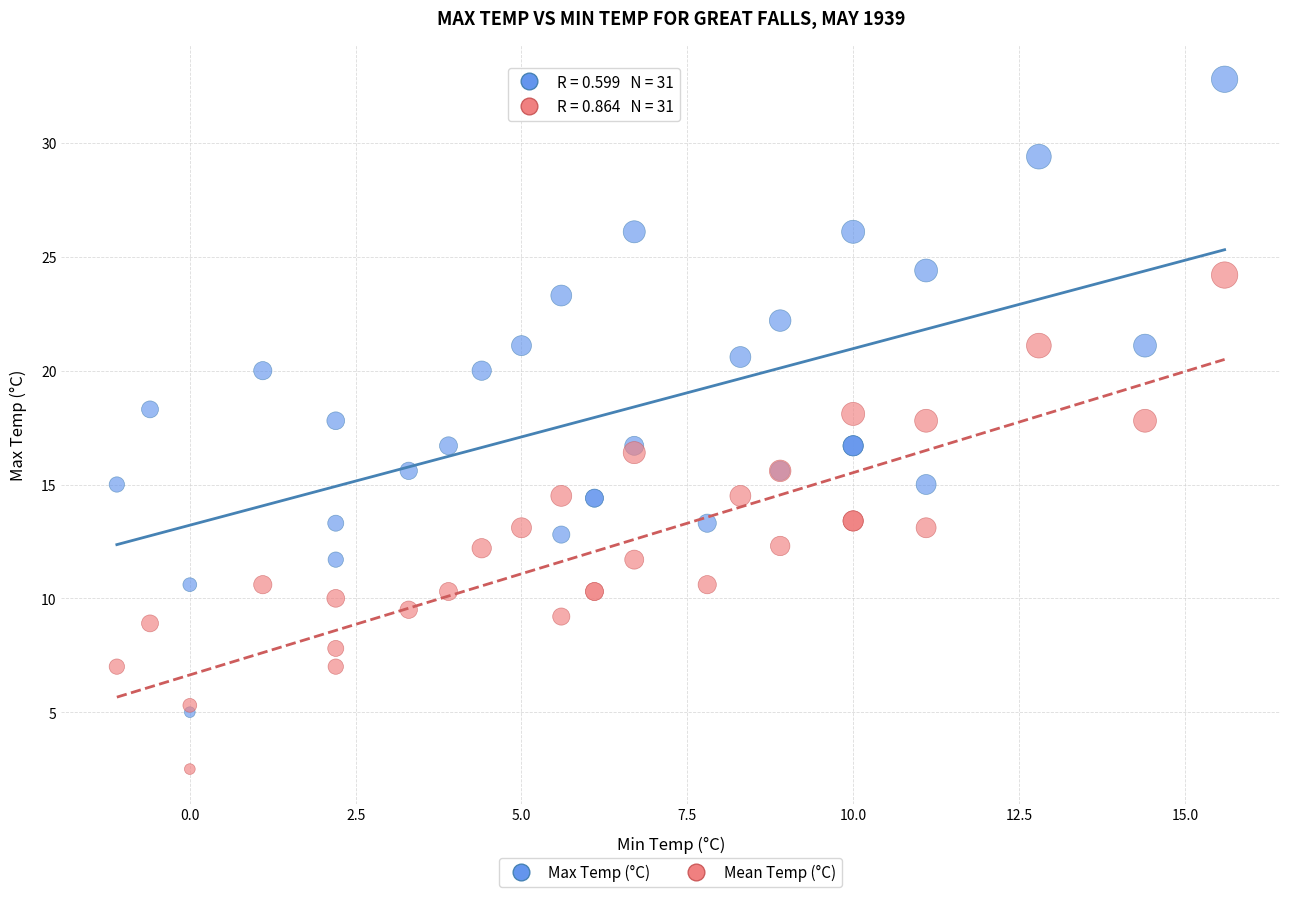

Which series has the widest spread of Y values?

Max Temp (°C)